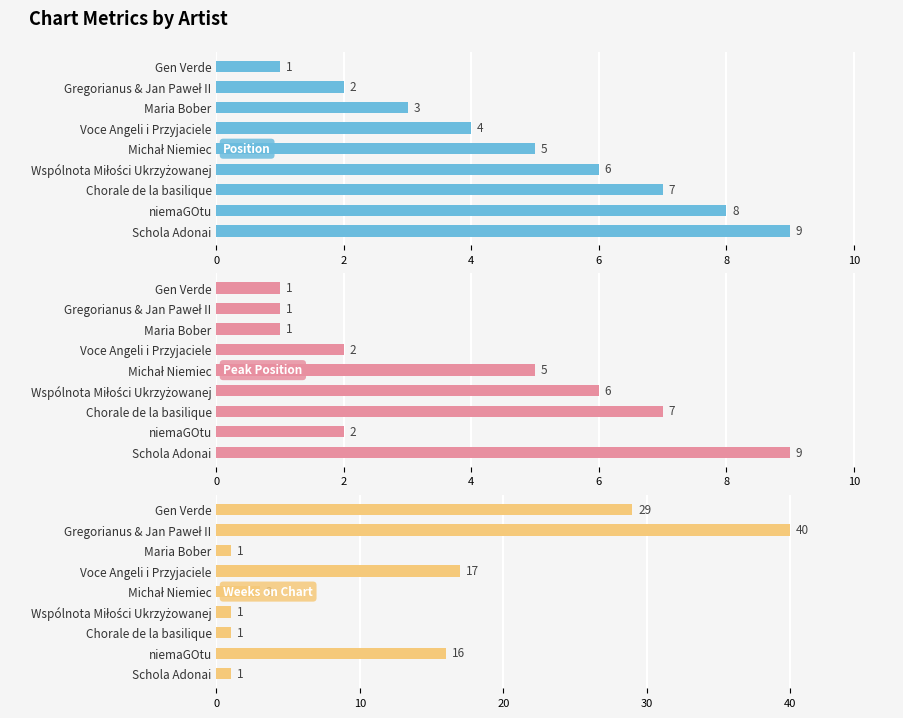

How many bars are there in total?

27